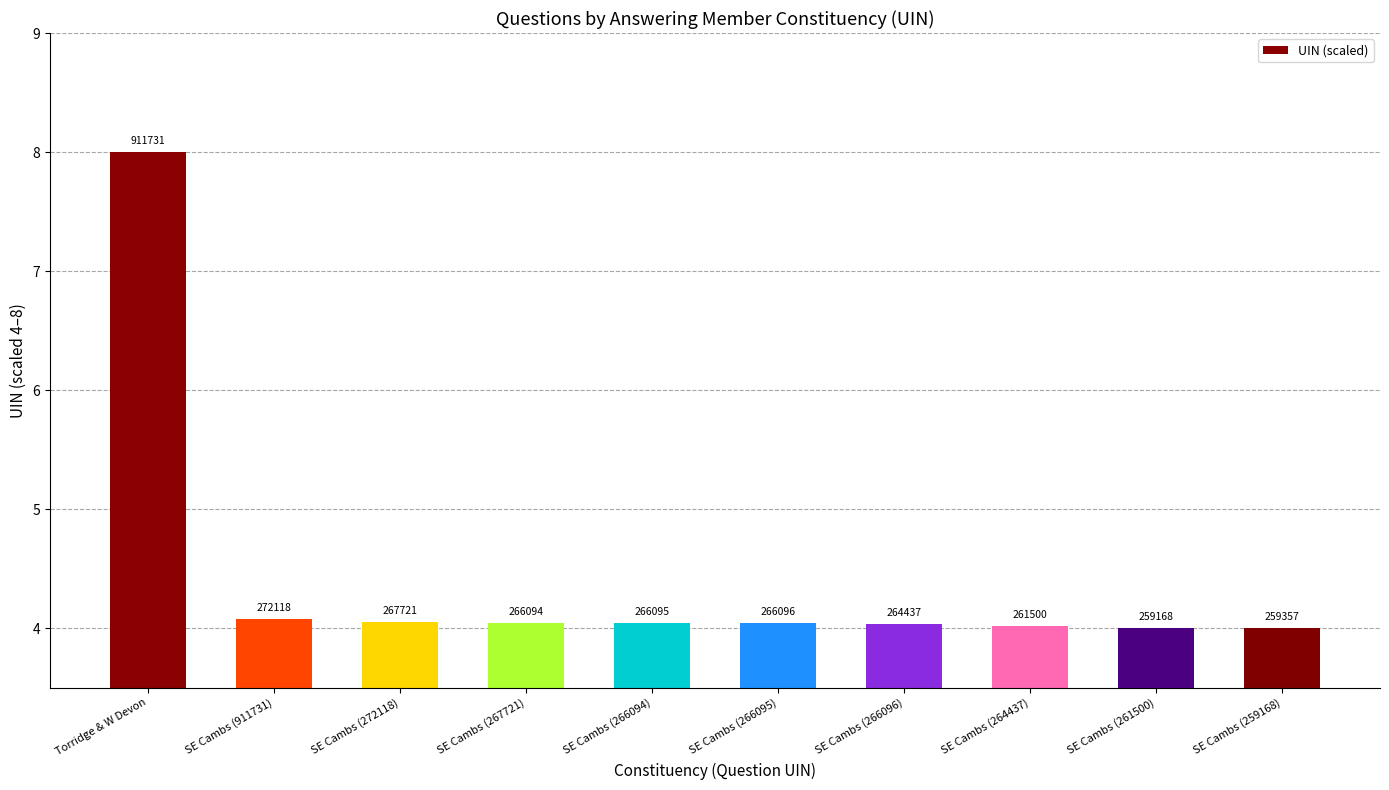

Between SE Cambs (261500) and SE Cambs (267721), which is larger?

SE Cambs (267721)